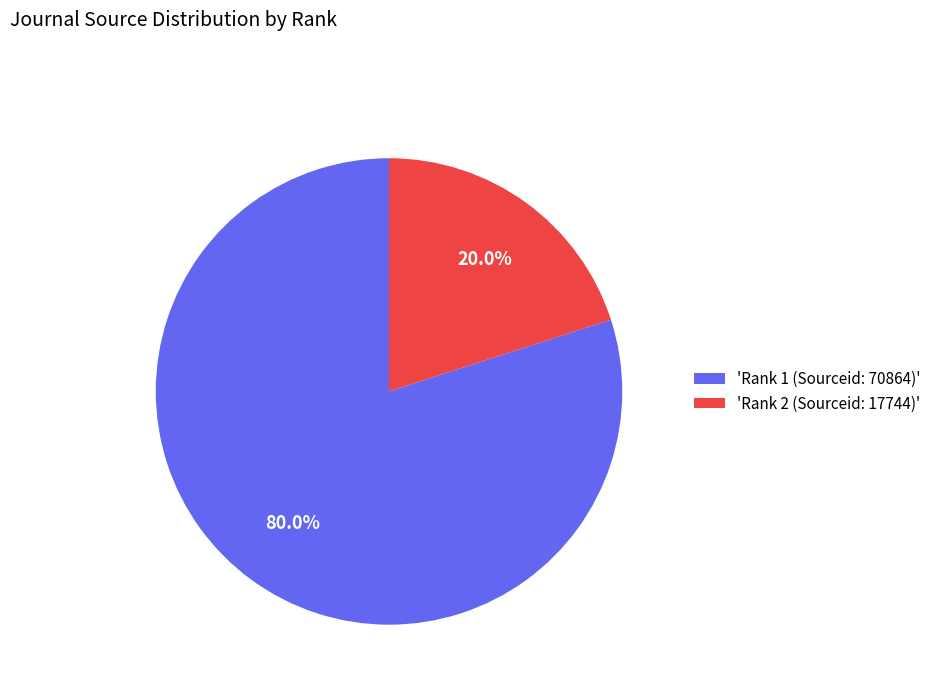

Which slice represents more than half of the pie?

'Rank 1 (Sourceid: 70864)'